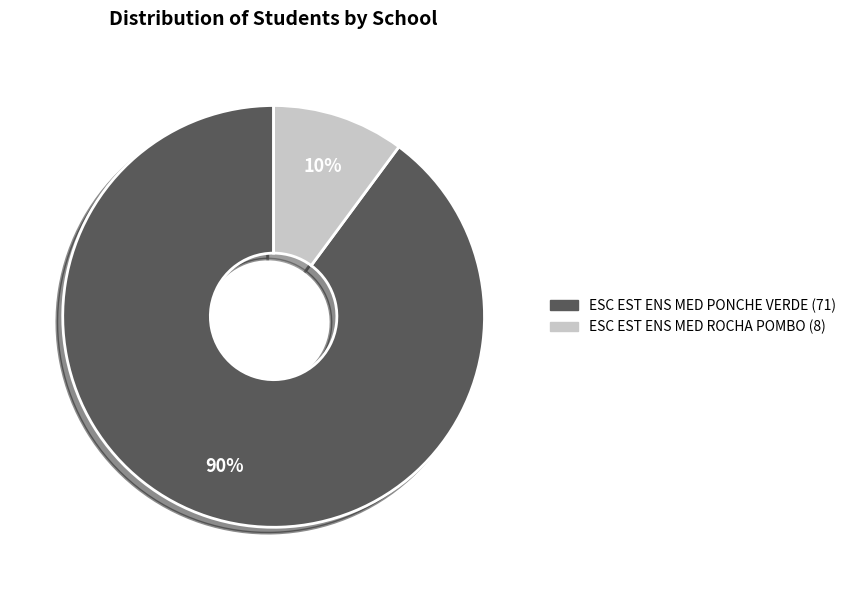

To the nearest percent, what is the difference between the largest and smallest slice percentages?

80%